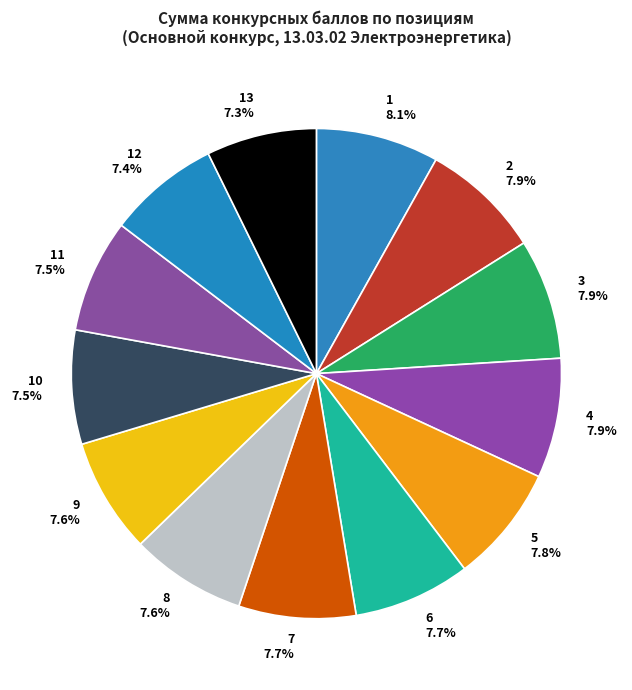

Is it true that 4 is 8% of the pie?

True